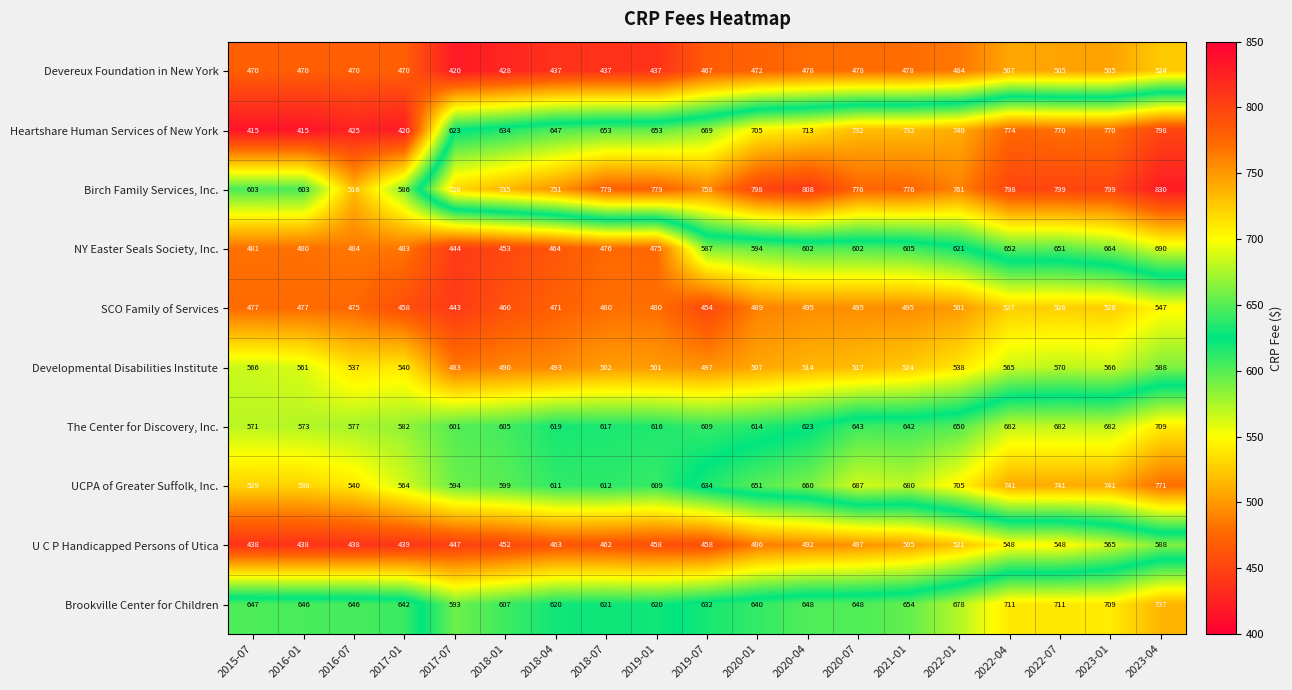

What is the difference between the Devereux Foundation in New York values at 2022-04 and 2016-07?

37